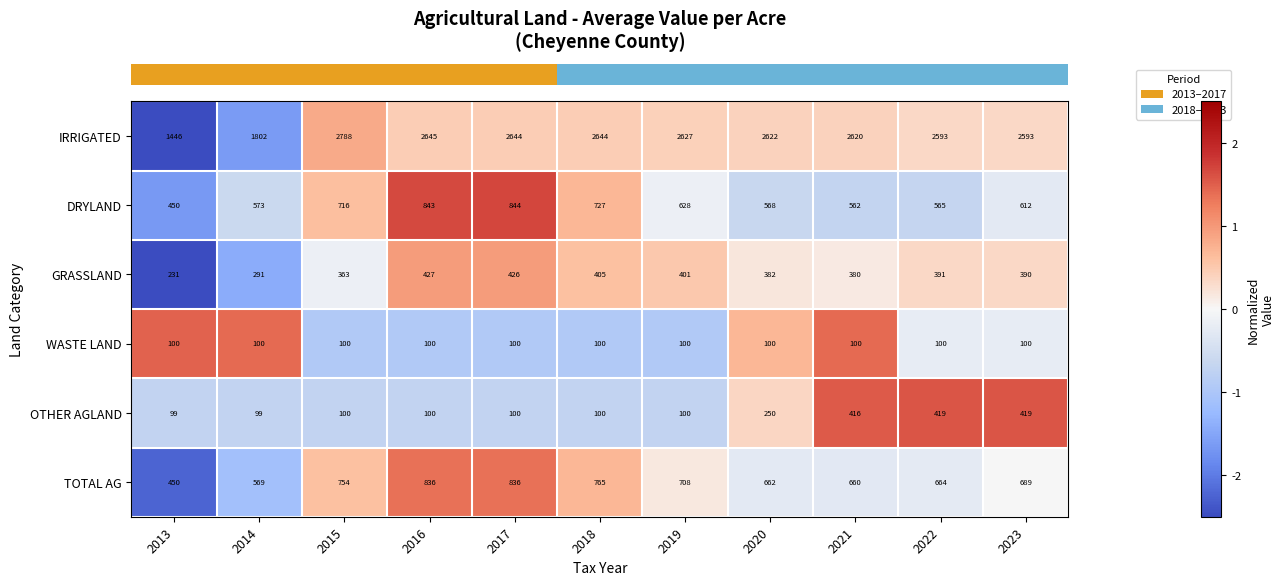

What is the average value of the DRYLAND series?

644